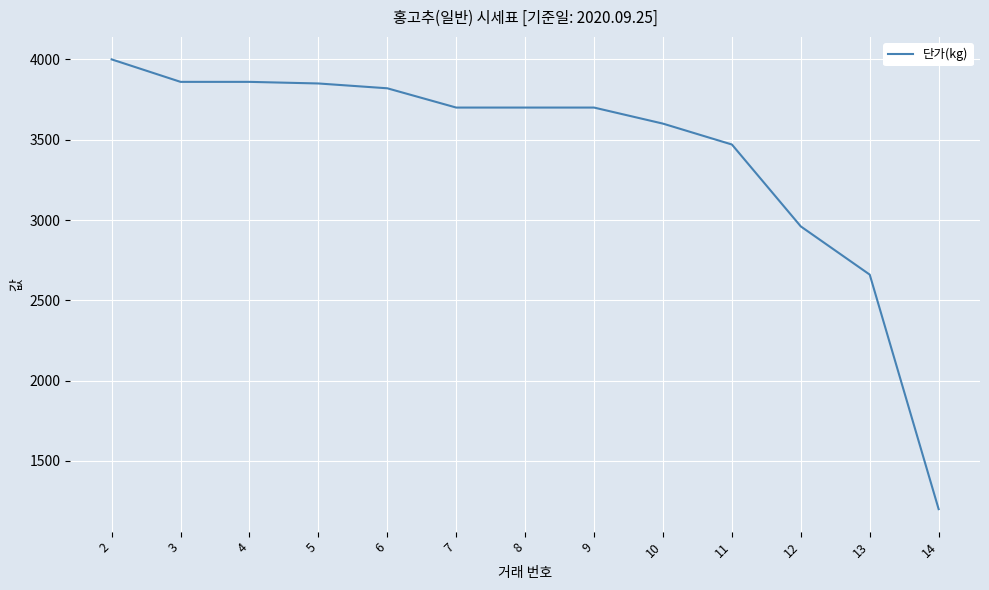

True or false: the data shows 3820 at 6.

True